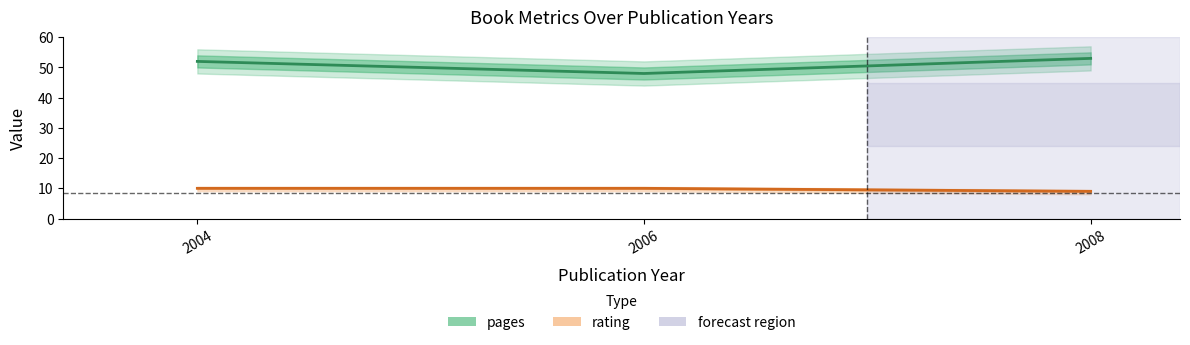

Reading left to right, what are all the values shown in this chart?

pages: 52	48	53
rating: 10	10	9